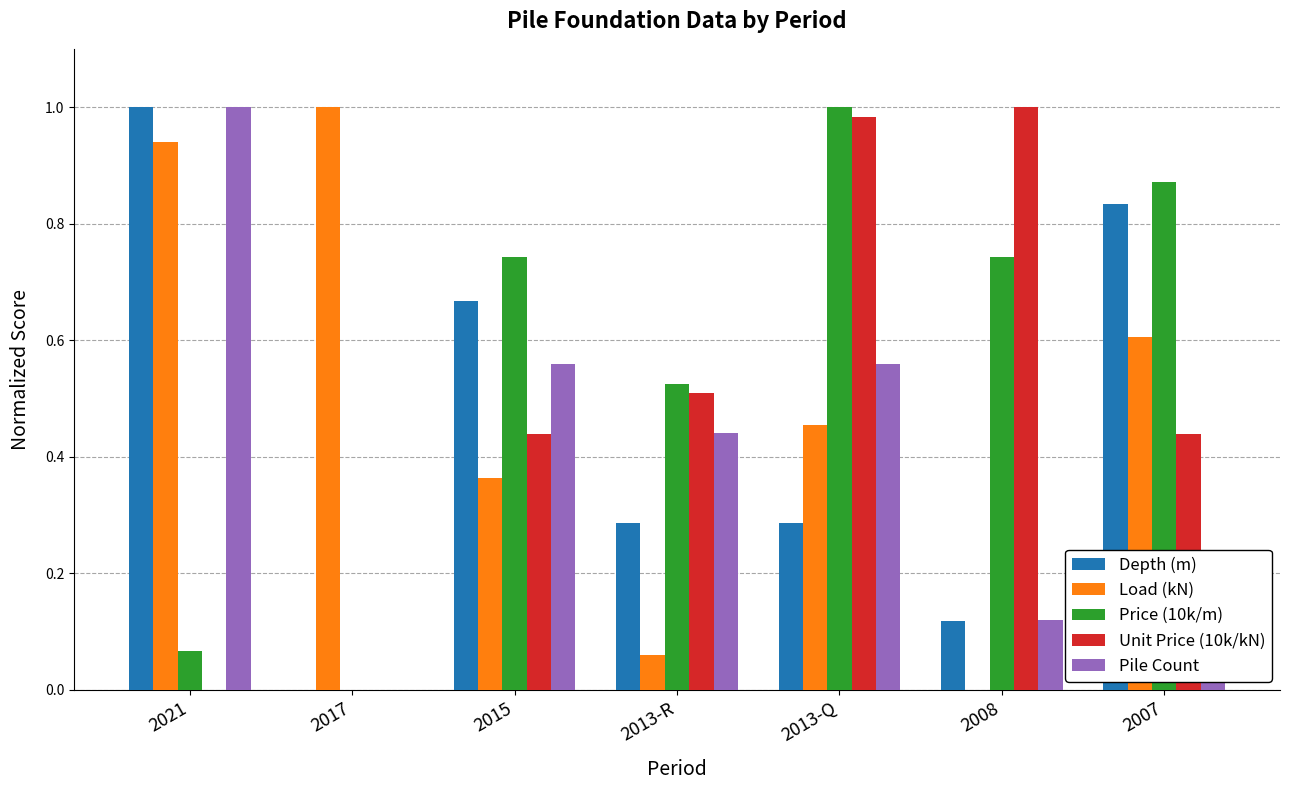

What is the sum of all Depth (m) values?

3.2